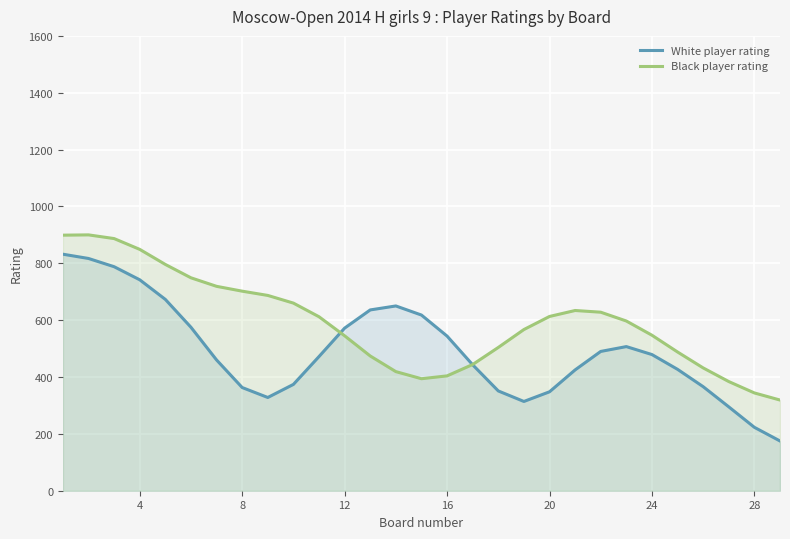

Rank the series at 4 from lowest to highest value.

White player rating, Black player rating